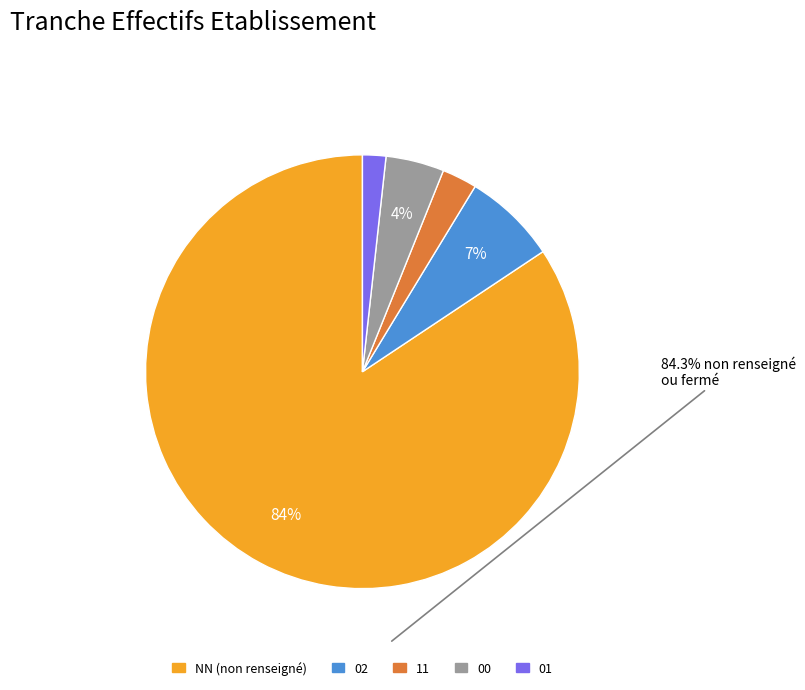

Is it true that 11 is 3% of the pie?

True